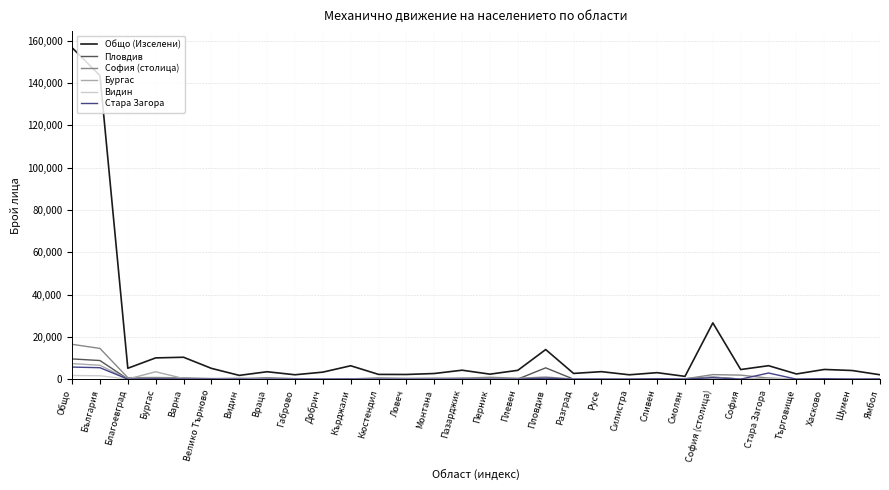

Rank the series by their maximum value, from lowest to highest.

Видин, Стара Загора, Бургас, Пловдив, София (столица), Общо (Изселени)